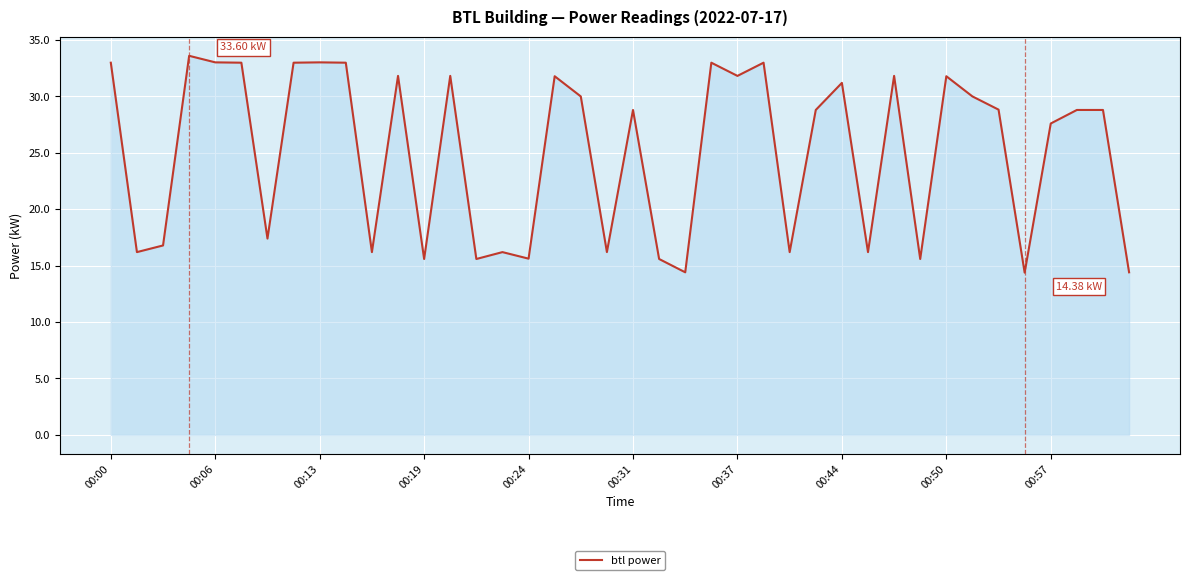

What is the difference between the maximum and minimum values?

19.2